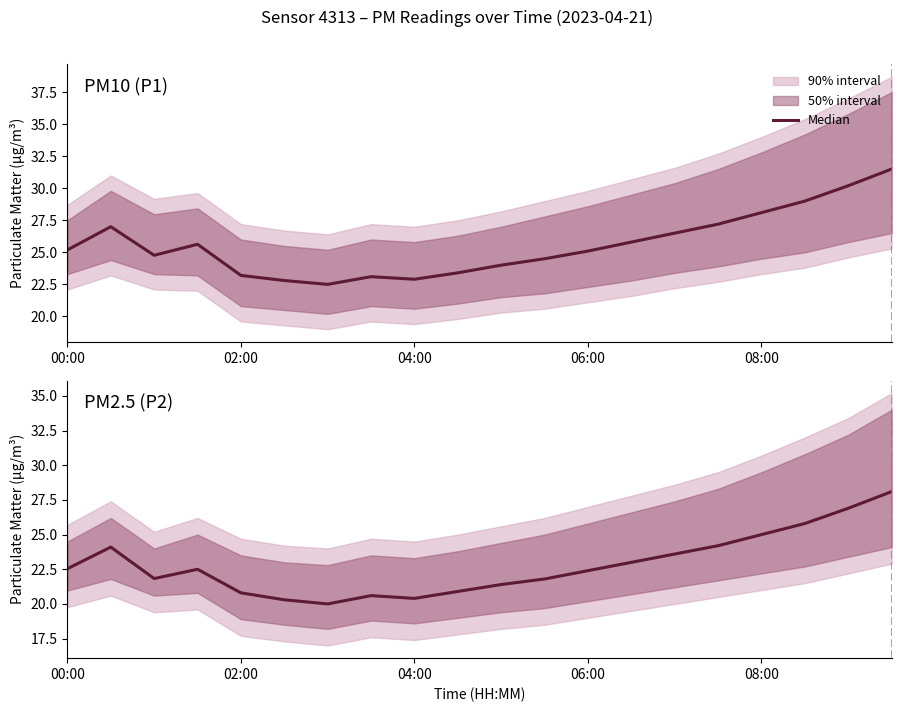

Which has a higher value, 06:00 or 00:00?

00:00